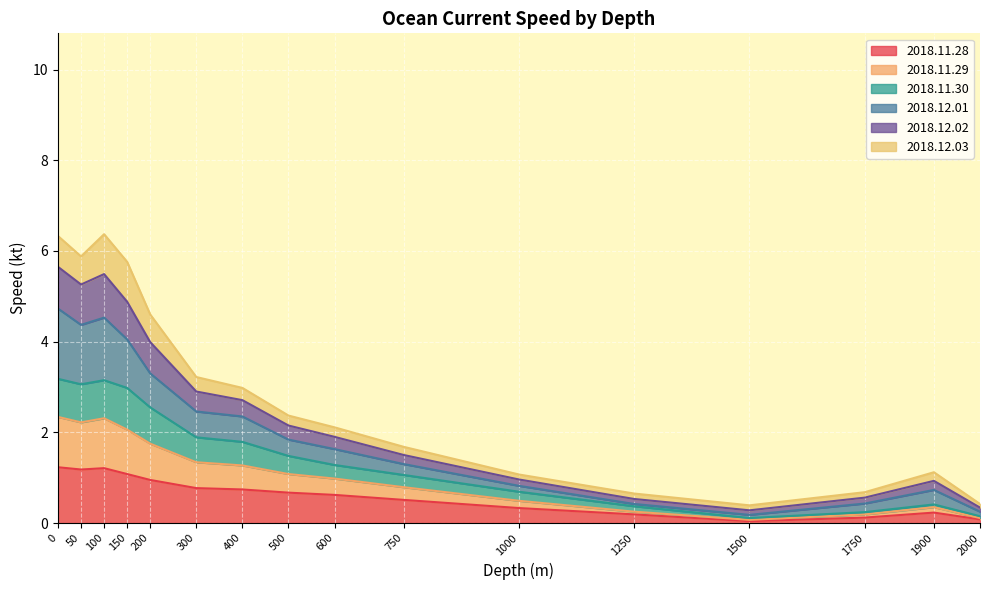

How many lines are shown in the chart?

6